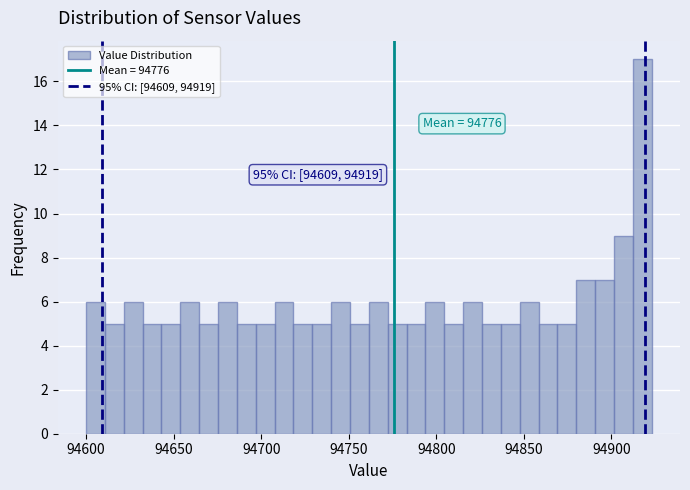

Read against the x-axis, roughly where is the centre of the tallest bar?

94920